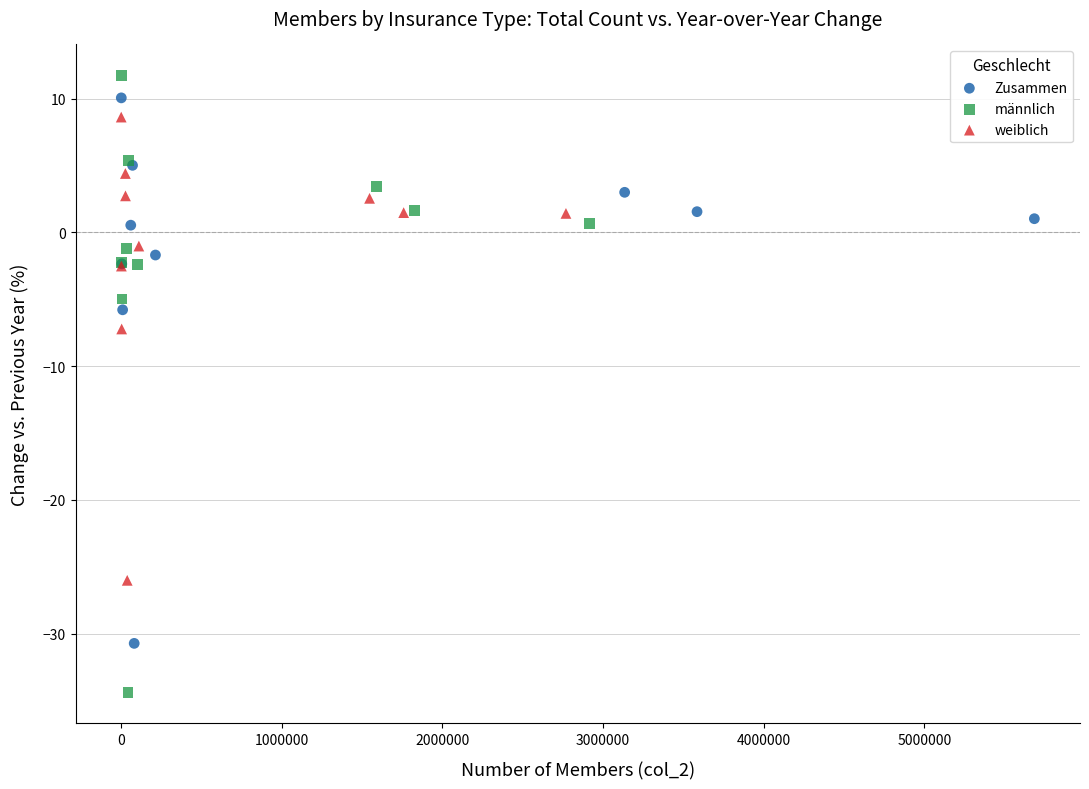

Which series has the largest Y range (max minus min)?

männlich